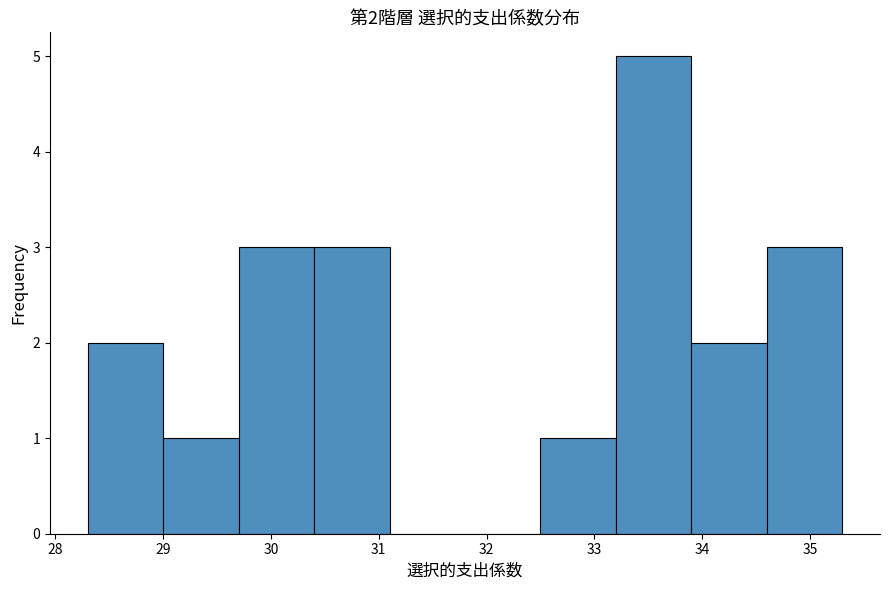

Which range on the x-axis has the tallest bar?

33.2 to 33.9